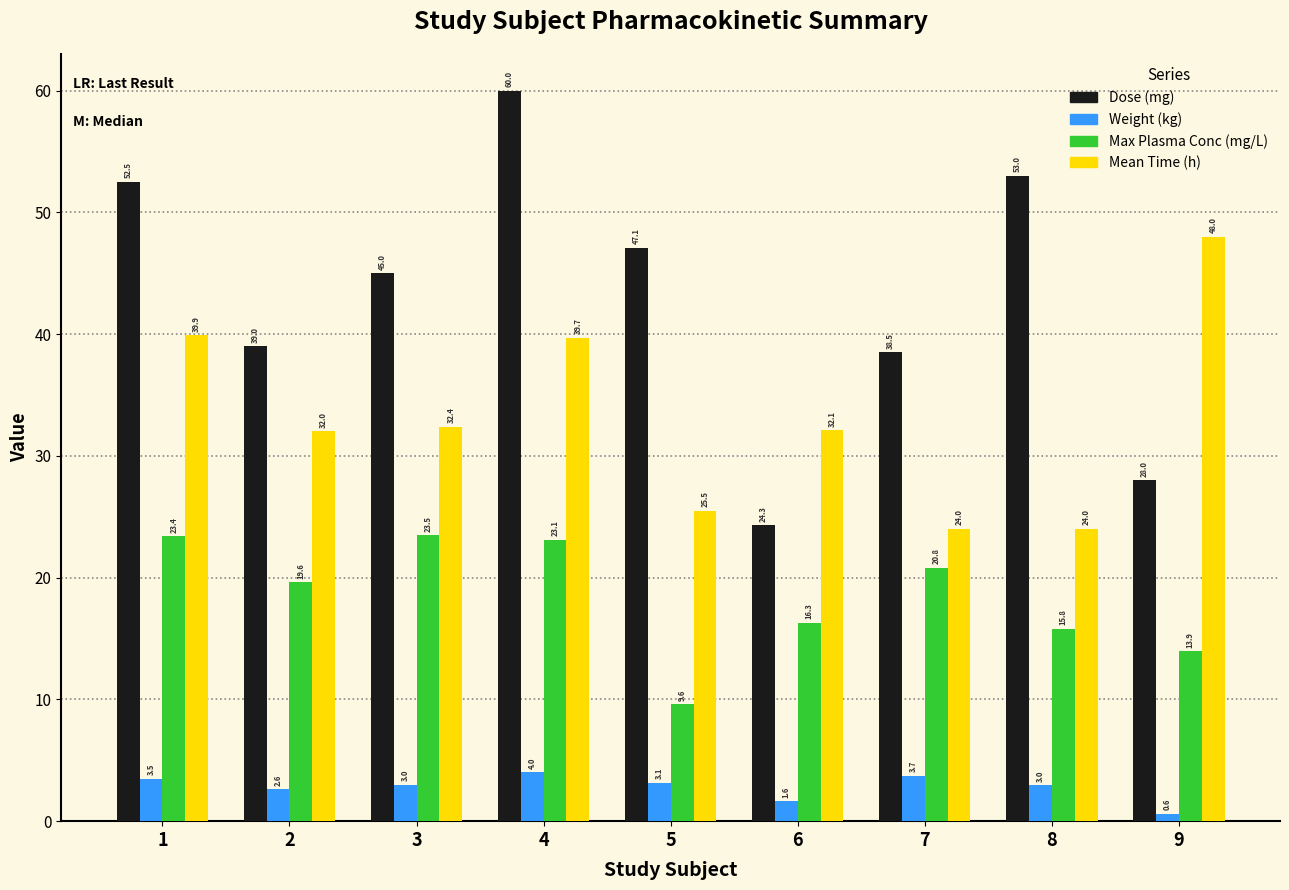

What is the maximum value shown in the chart?

60.0